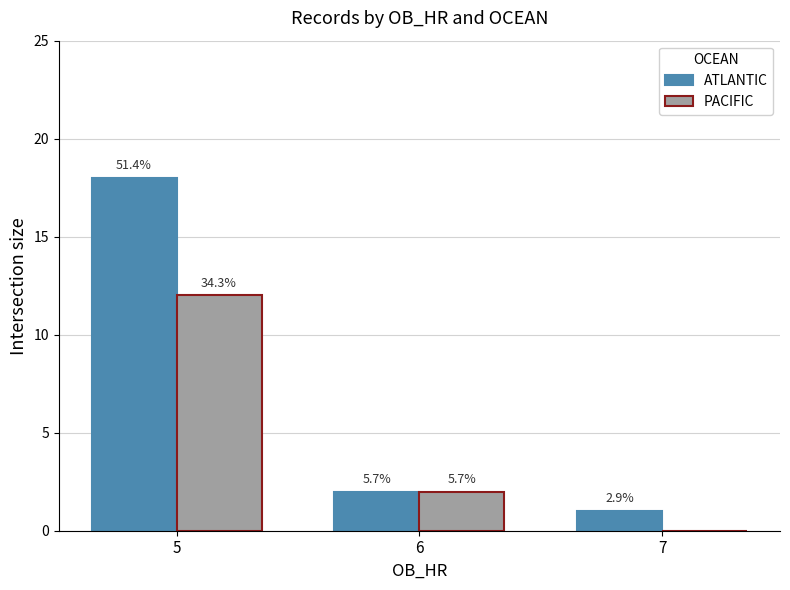

At which category does the chart reach its minimum across all series?

7